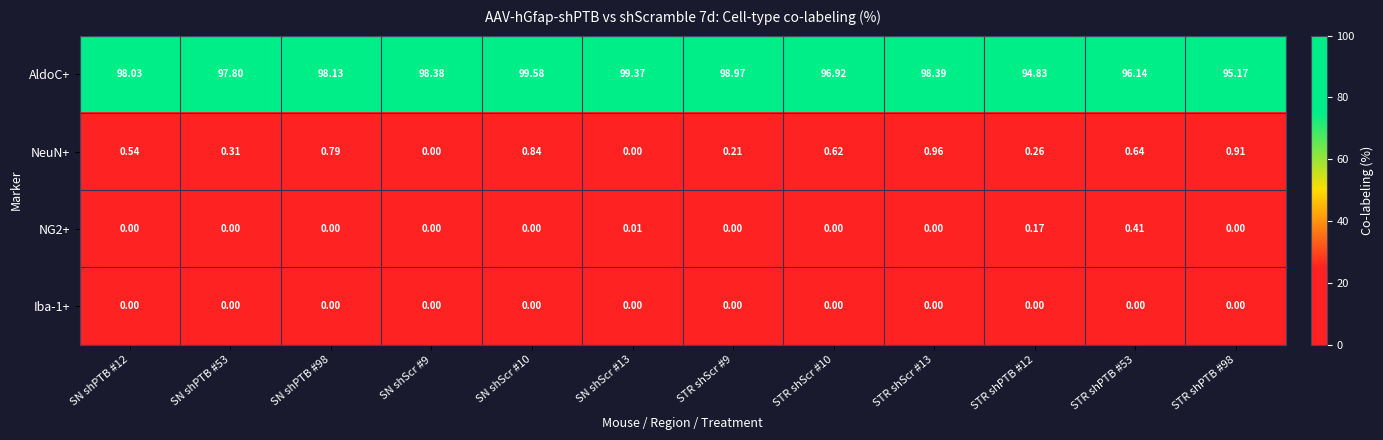

Which series has the largest range (max minus min)?

AldoC+